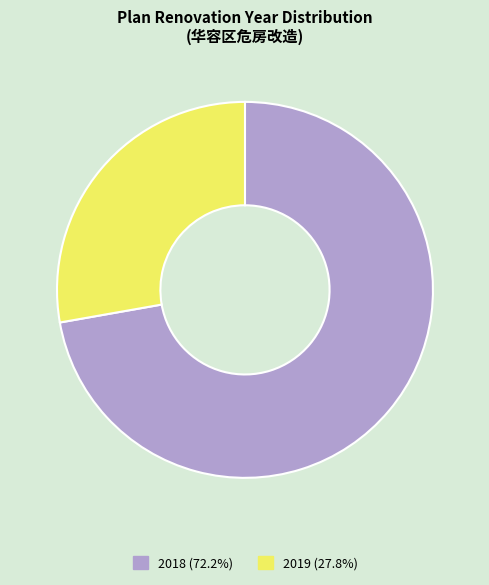

Which category has the smallest portion of the pie?

2019